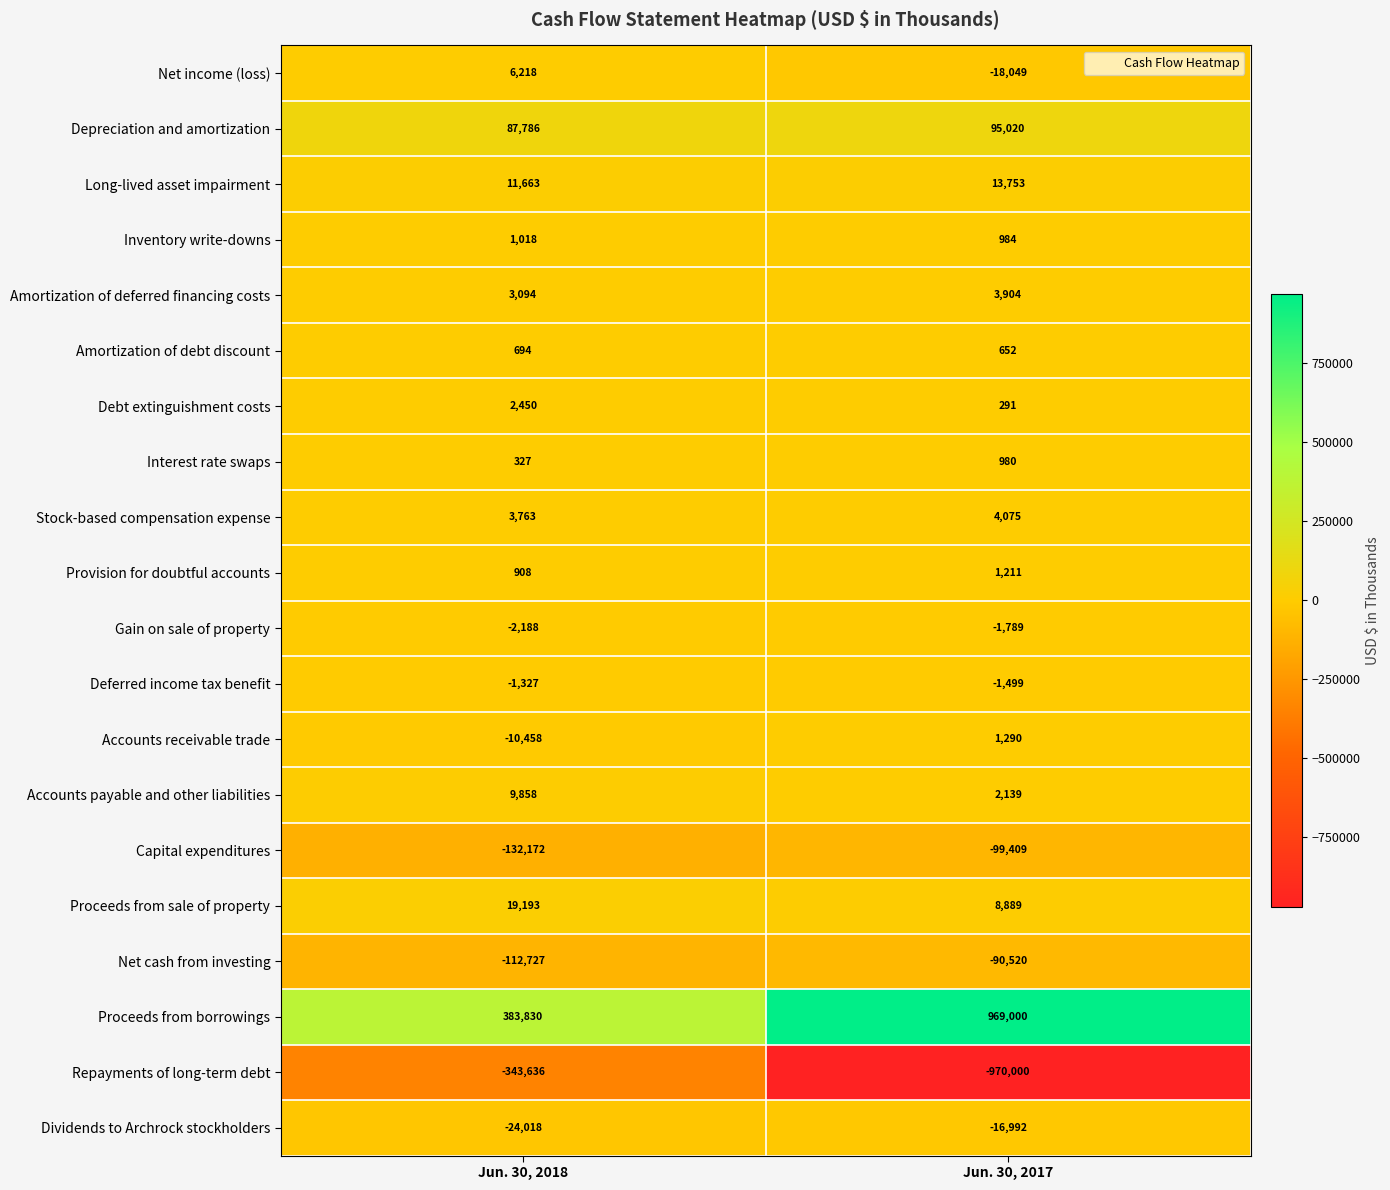

What is the difference between the maximum and minimum values in the Capital expenditures series?

32763